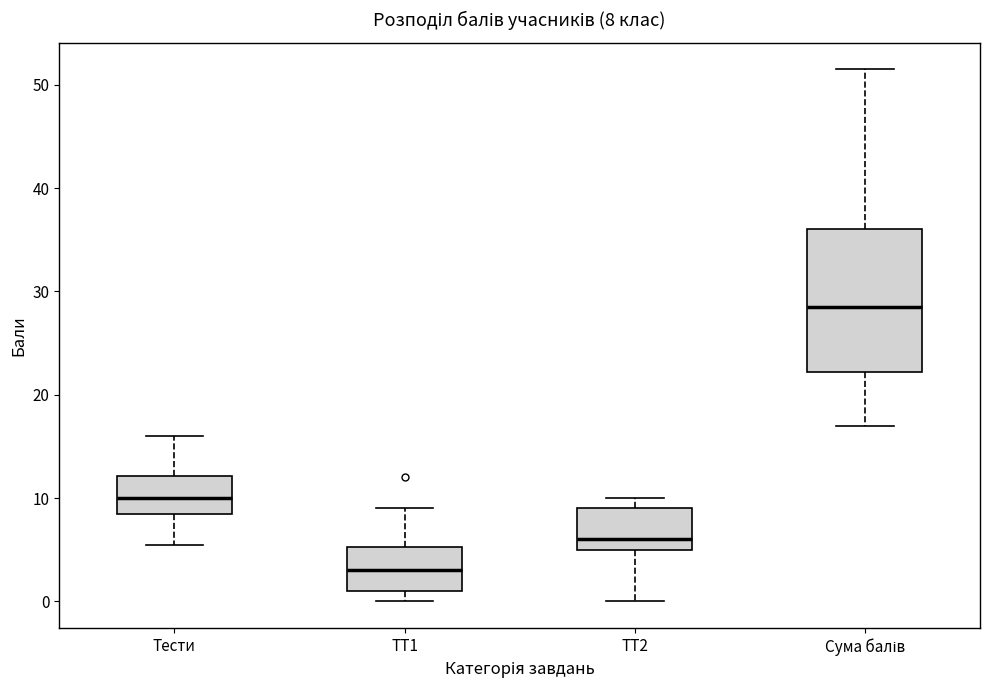

Which box has the highest median line?

Сума балів